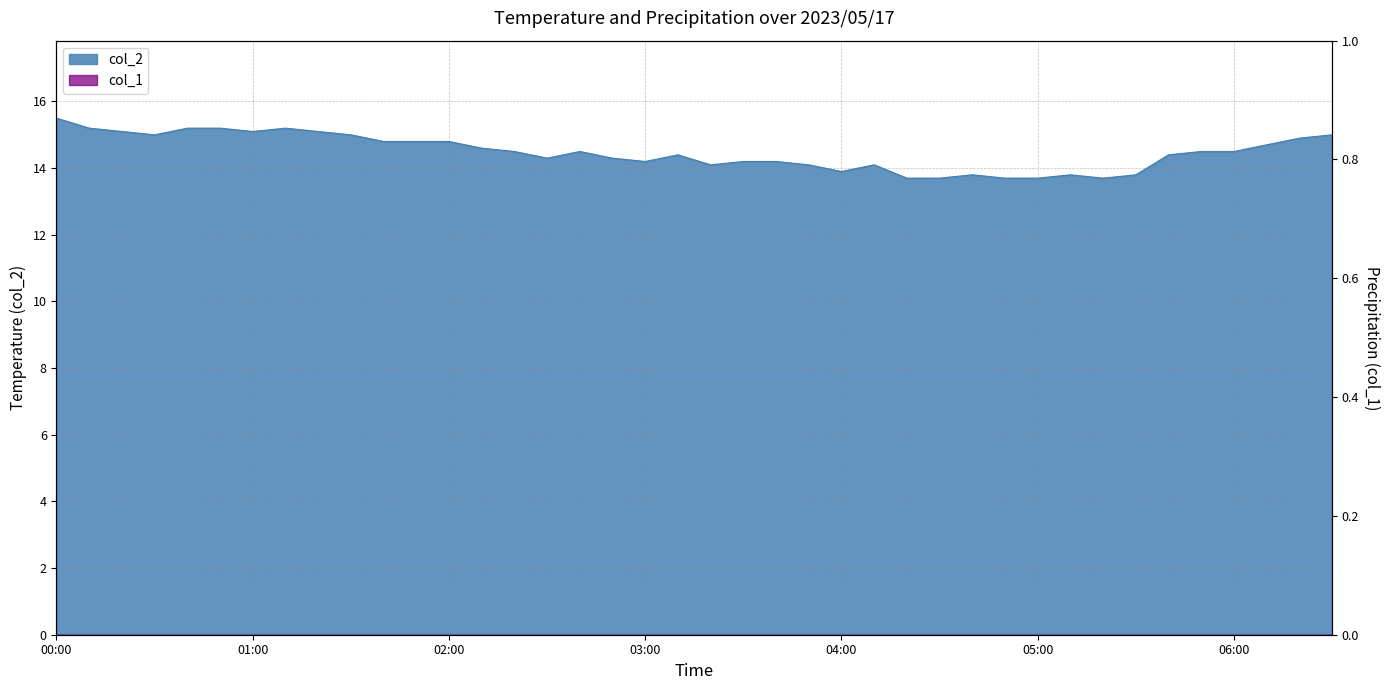

Reading right to left, transcribe all the data shown in this chart.

15.0	14.9	14.7	14.5	14.5	14.4	13.8	13.7	13.8	13.7	13.7	13.8	13.7	13.7	14.1	13.9	14.1	14.2	14.2	14.1	14.4	14.2	14.3	14.5	14.3	14.5	14.6	14.8	14.8	14.8	15.0	15.1	15.2	15.1	15.2	15.2	15.0	15.1	15.2	15.5